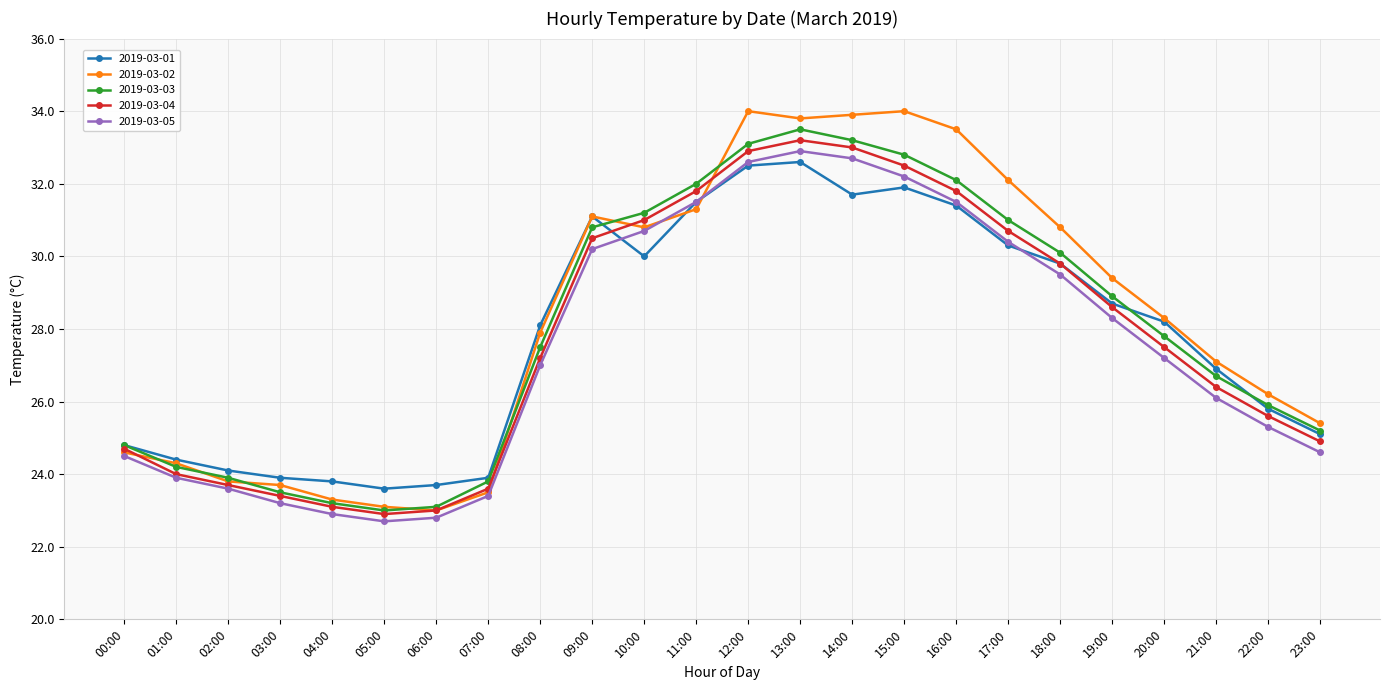

What is the difference between the maximum and second lowest values in the 2019-03-03 series?

10.4